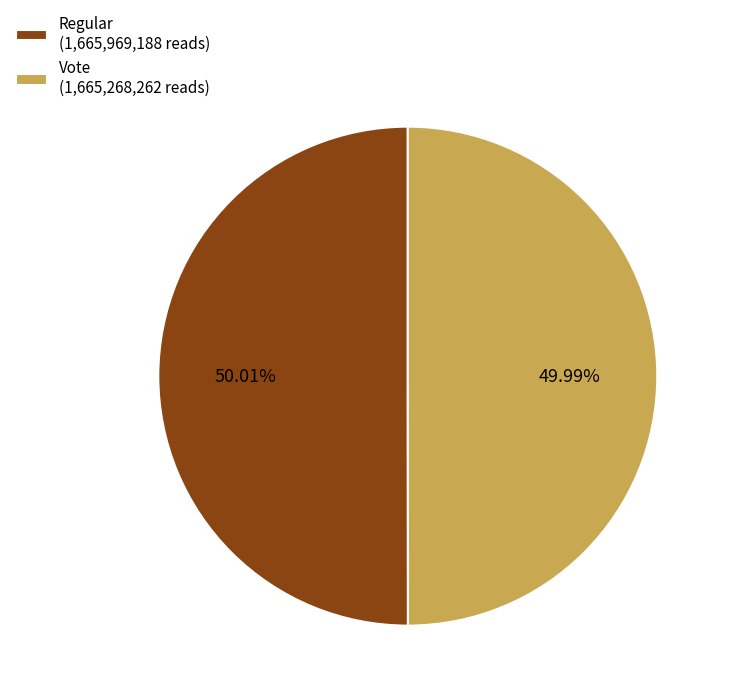

What percentage is the Regular slice, to the nearest percent?

50%